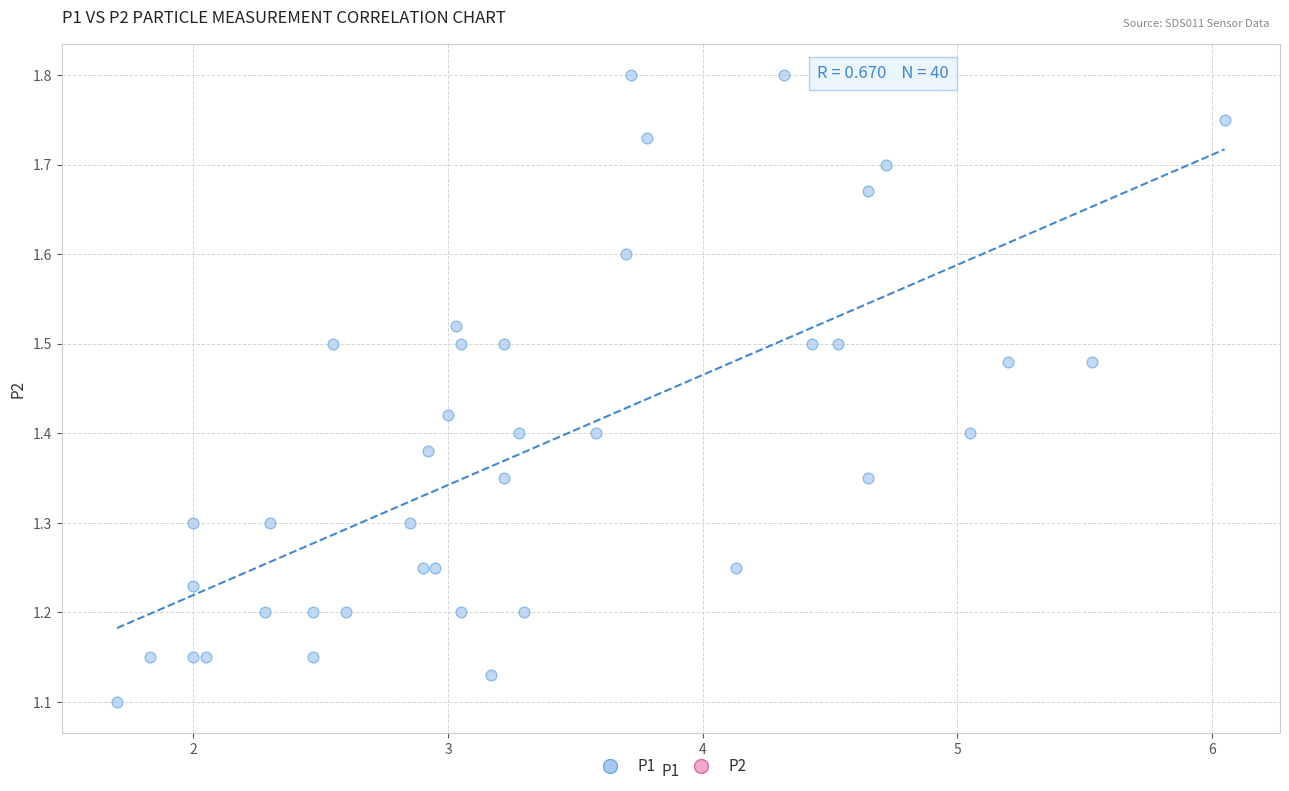

What is the range of Y values (max minus min)?

0.7